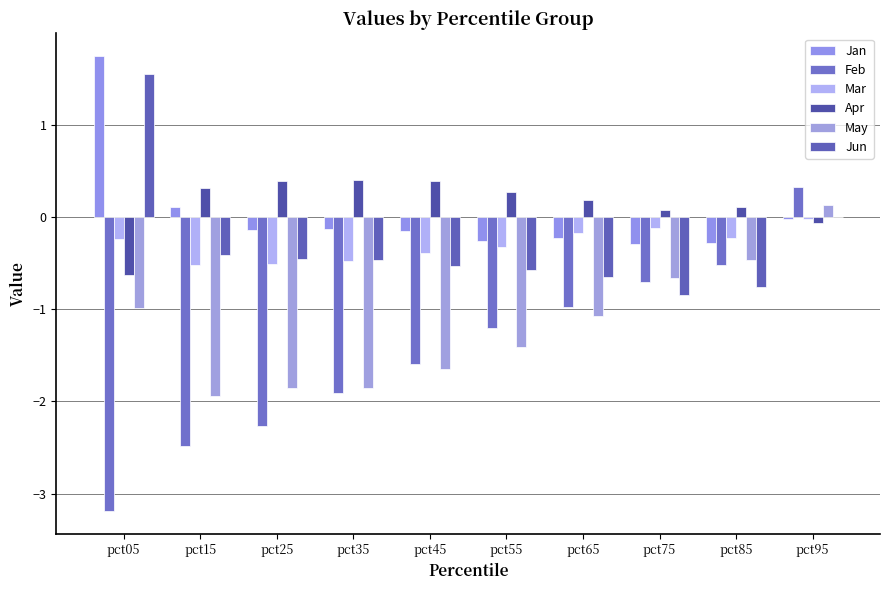

Is the value of May at pct25 greater than the value of Apr at pct85?

No